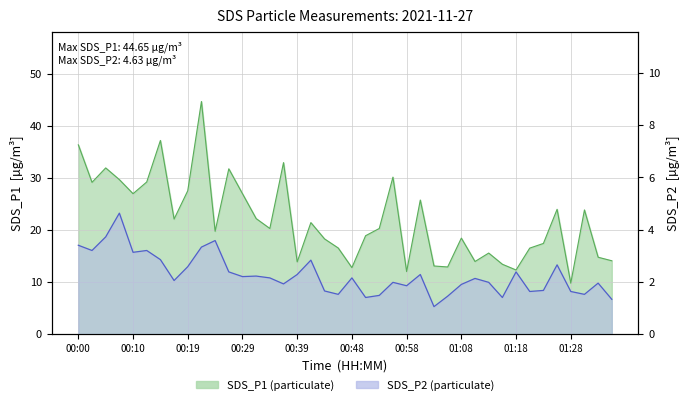

Reading right to left, what are all the values shown in this chart?

SDS_P1: 14.1	14.8	23.8	9.8	23.9	17.4	16.5	12.3	13.4	15.6	13.9	18.4	12.9	13.1	25.7	12.0	30.1	20.3	18.9	12.8	16.5	18.3	21.4	13.8	32.9	20.3	22.2	26.9	31.7	19.7	44.6	27.5	22.1	37.2	29.2	26.9	29.6	31.9	29.1	36.3
SDS_P2: 1.3	1.9	1.5	1.6	2.6	1.7	1.6	2.4	1.4	2.0	2.1	1.9	1.4	1.1	2.3	1.9	2.0	1.5	1.4	2.1	1.5	1.6	2.8	2.3	1.9	2.1	2.2	2.2	2.4	3.6	3.3	2.6	2.0	2.9	3.2	3.1	4.6	3.7	3.2	3.4